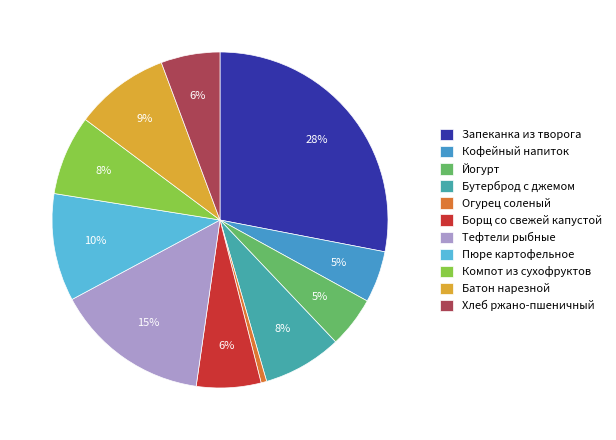

Is there a majority slice in this chart?

No